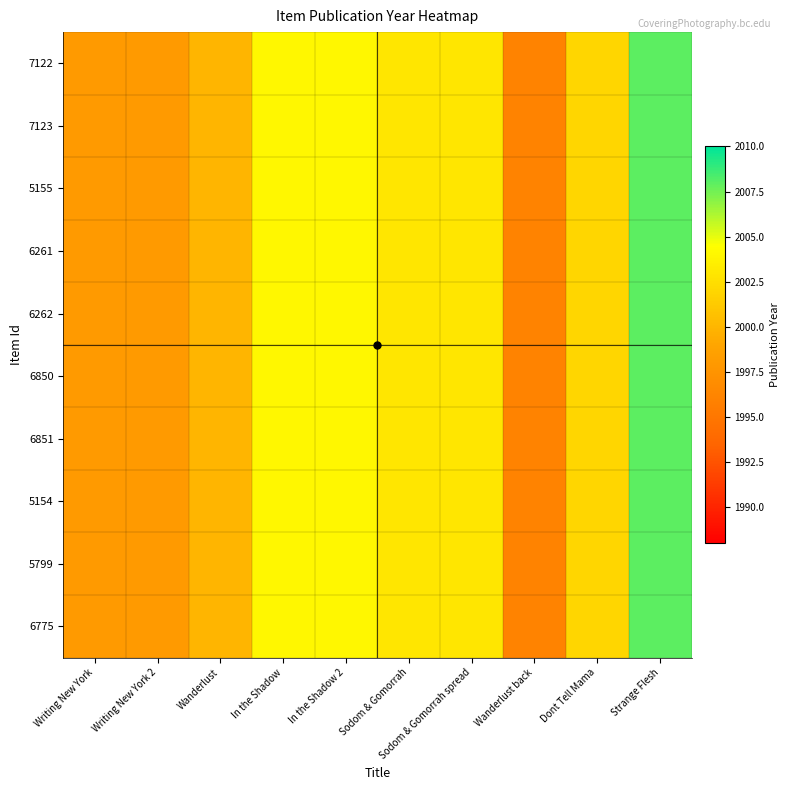

Which has a higher value, Writing New York or Wanderlust?

Wanderlust